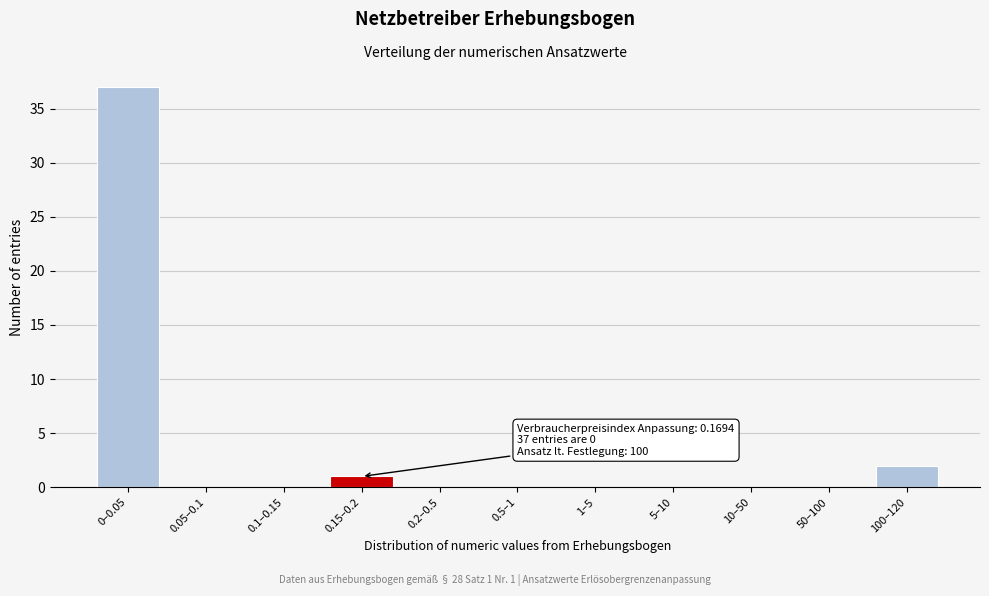

Reading left to right, transcribe all the data shown in this chart.

0–0.05=37	0.05–0.1=0	0.1–0.15=0	0.15–0.2=1	0.2–0.5=0	0.5–1=0	1–5=0	5–10=0	10–50=0	50–100=0	100–120=2